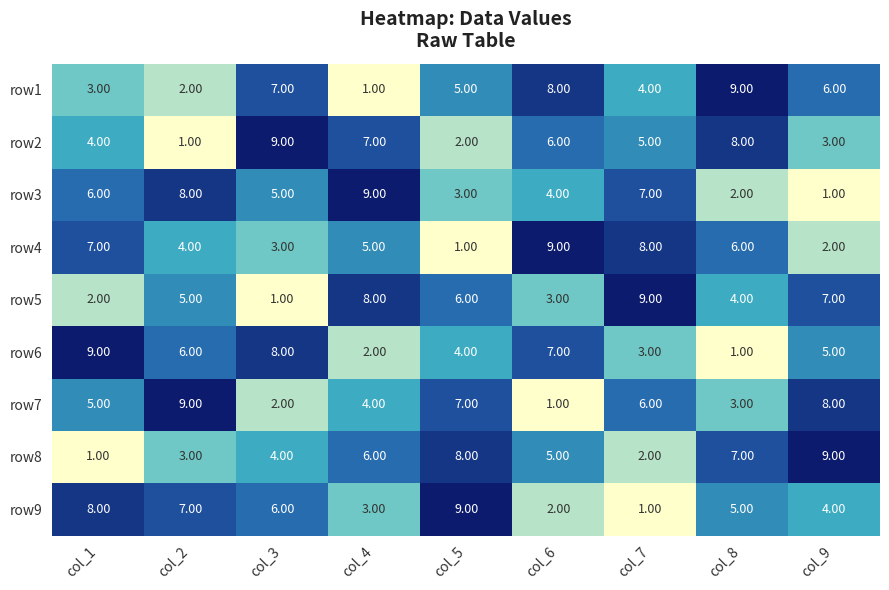

Is the value of row2 at col_6 greater than the value of row8 at col_2?

Yes